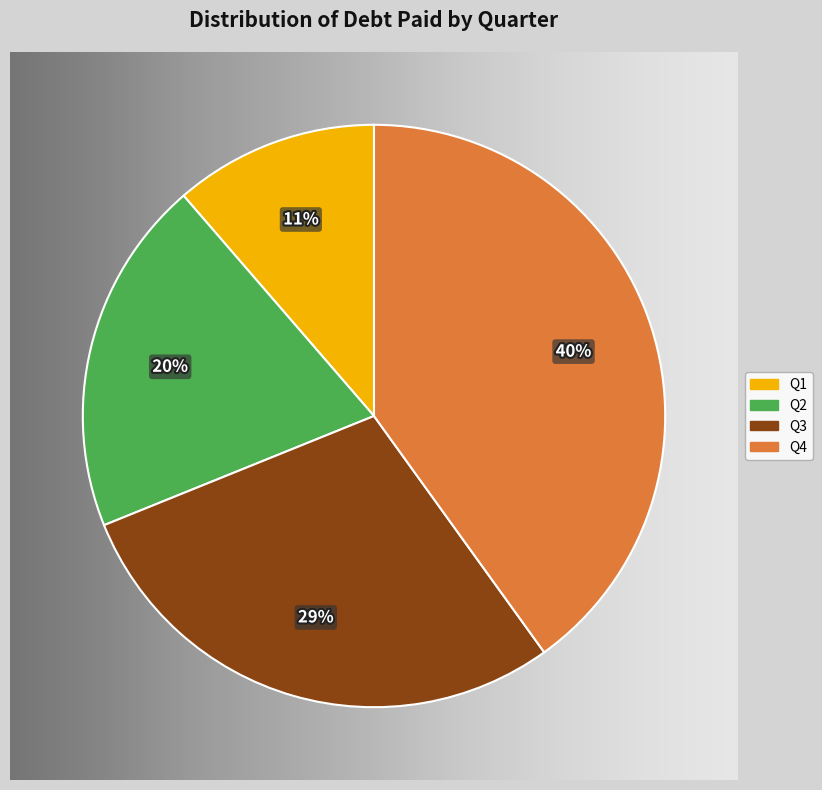

Which slice is the largest?

Q4